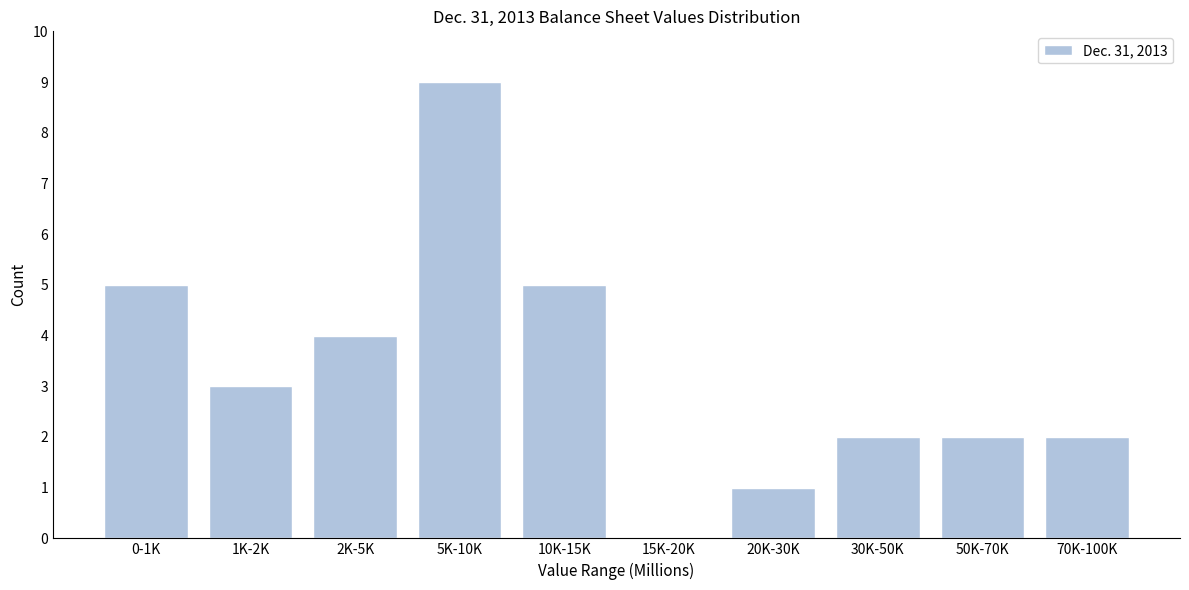

Reading right to left, transcribe all the data shown in this chart.

70K-100K=2	50K-70K=2	30K-50K=2	20K-30K=1	15K-20K=0	10K-15K=5	5K-10K=9	2K-5K=4	1K-2K=3	0-1K=5